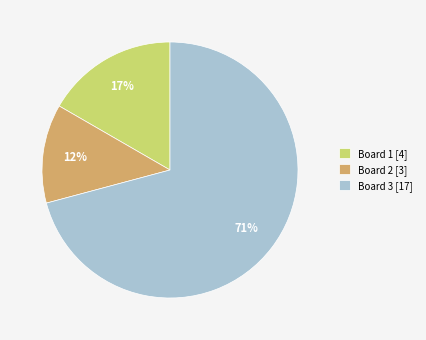

Count the number of slices in the pie.

3